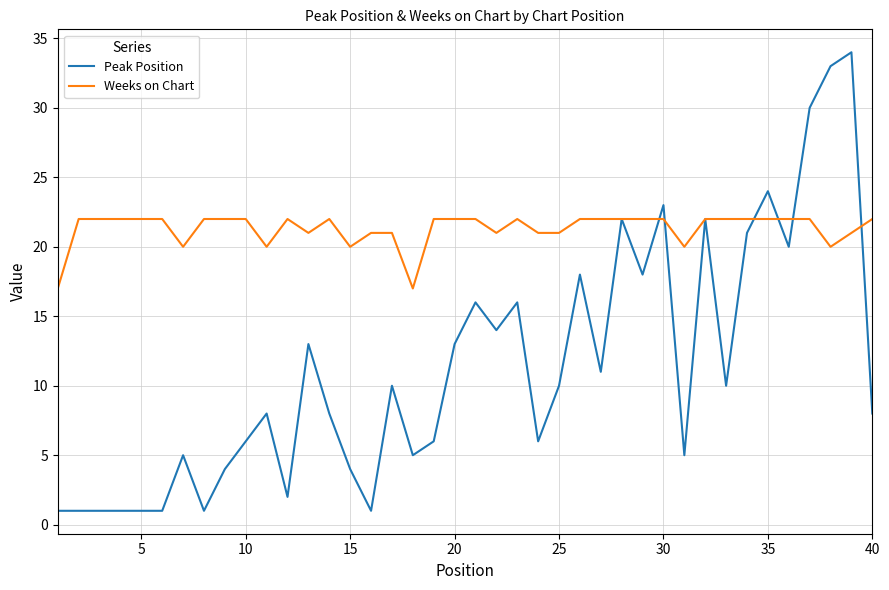

What is the maximum value for Peak Position?

34